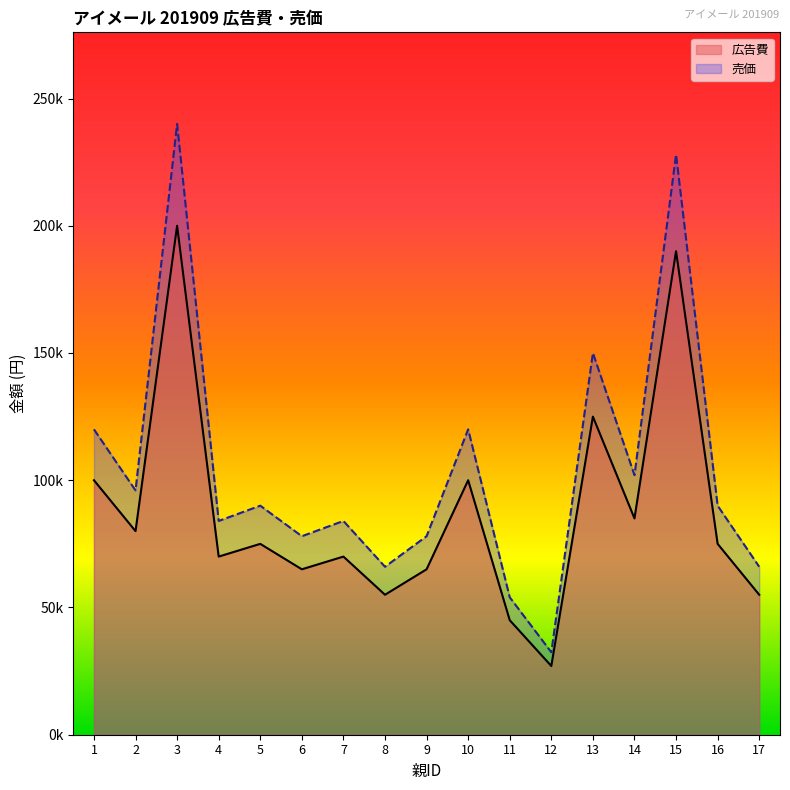

Reading left to right, transcribe all the data shown in this chart.

広告費: 1=120000	2=96000	3=240000	4=84000	5=90000	6=78000	7=84000	8=66000	9=78000	10=120000	11=54000	12=32400	13=150000	14=102000	15=228000	16=90000	17=66000
売価: 1=100000	2=80000	3=200000	4=70000	5=75000	6=65000	7=70000	8=55000	9=65000	10=100000	11=45000	12=27000	13=125000	14=85000	15=190000	16=75000	17=55000